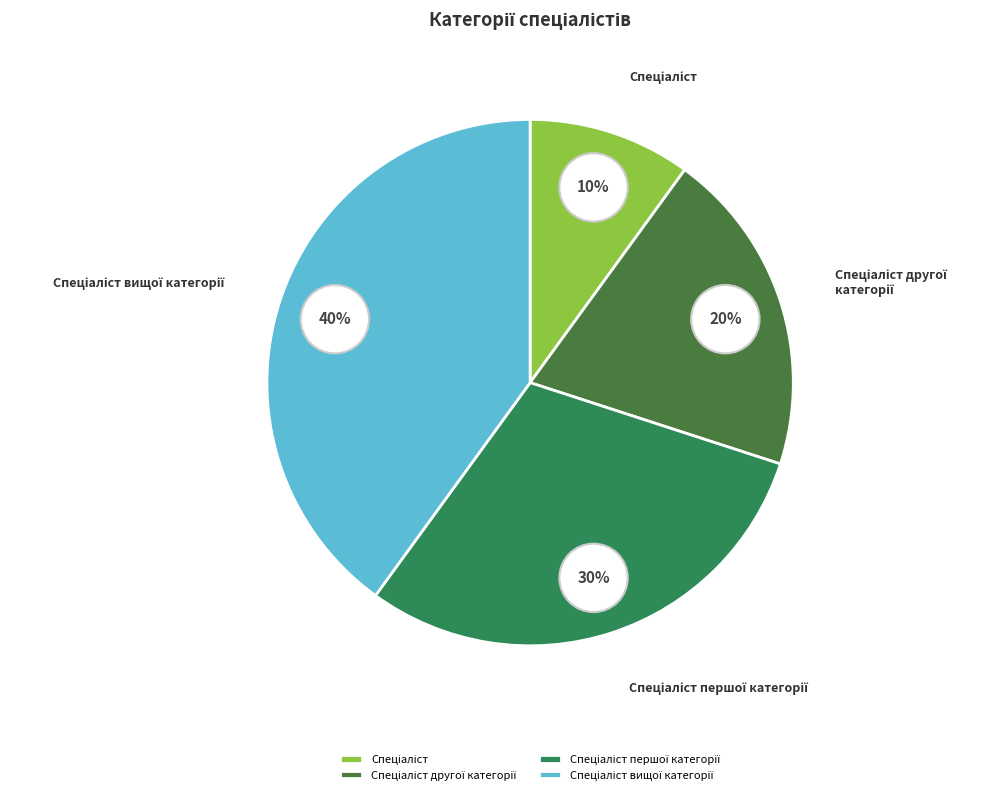

To the nearest percent, what is the average slice percentage?

25%